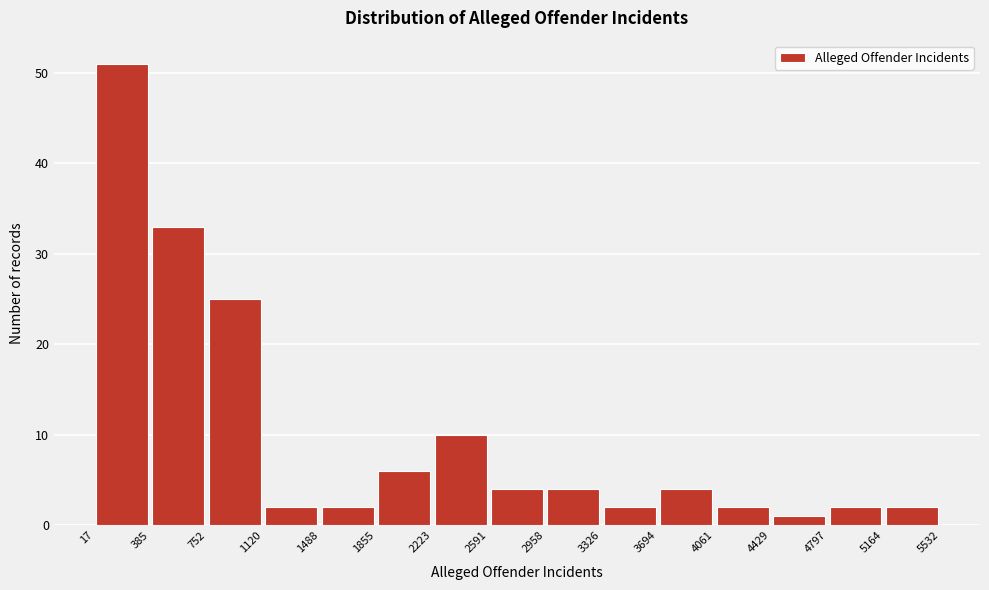

Reading left to right, list every bar in this chart as the range it spans on the x-axis followed by its height. The values are not printed on the chart, so give them approximately, as read against the axis.

17 to 385: 51
385 to 752: 33
752 to 1120: 25
1120 to 1488: 2
1488 to 1855: 2
1855 to 2223: 6
2223 to 2591: 10
2591 to 2958: 4
2958 to 3326: 4
3326 to 3694: 2
3694 to 4061: 4
4061 to 4429: 2
4429 to 4797: 1
4797 to 5164: 2
5164 to 5532: 2